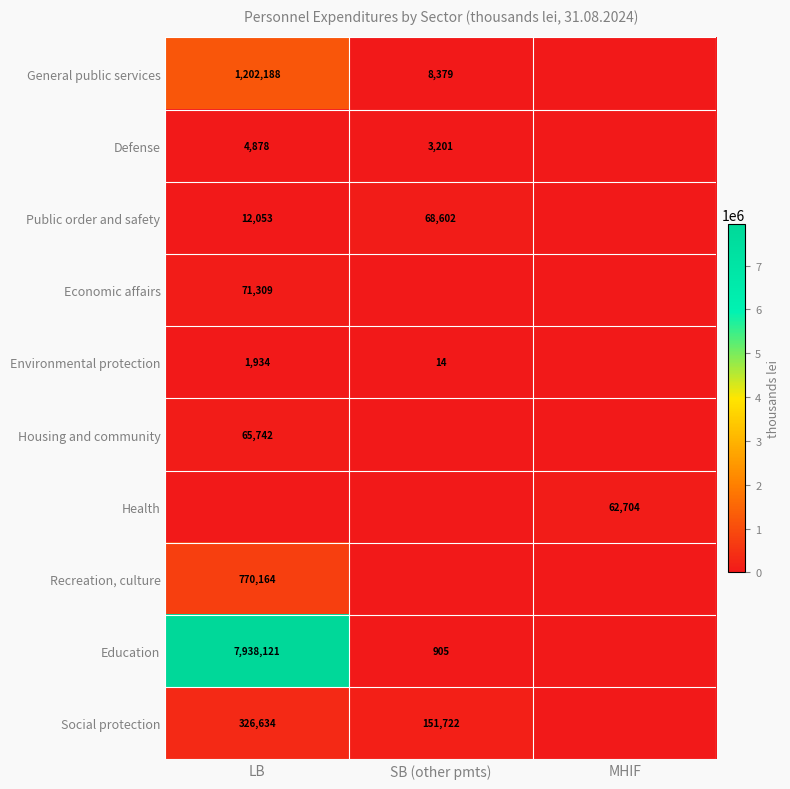

What is the sum of the Education values at SB (other pmts) and LB?

7939026